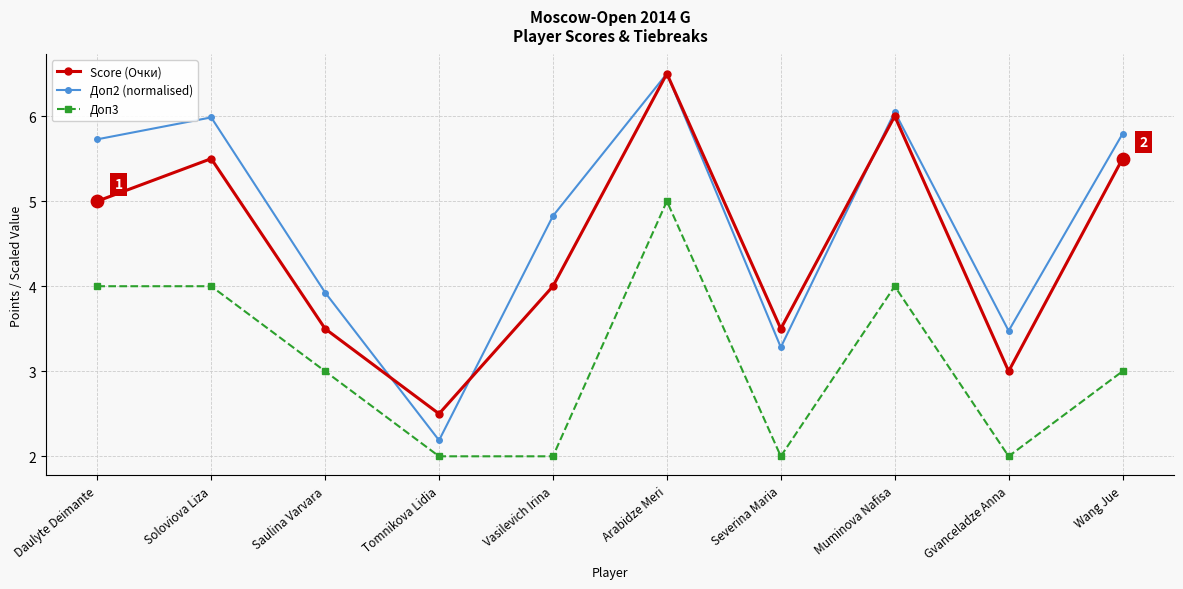

What is the total value across all series at Tomnikova Lidia?

6.7